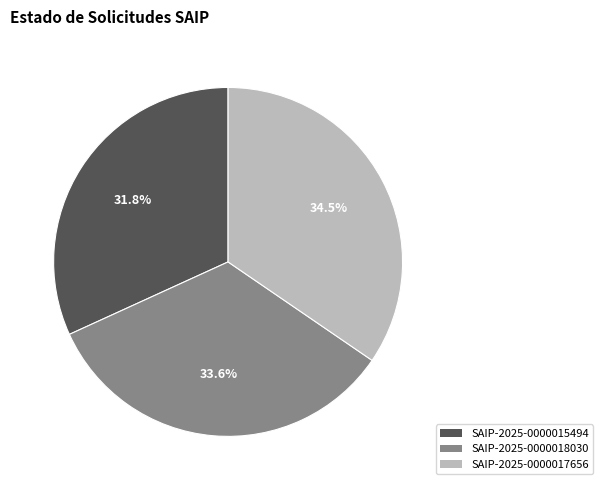

Rank the categories by value from highest to lowest.

SAIP-2025-0000017656, SAIP-2025-0000018030, SAIP-2025-0000015494